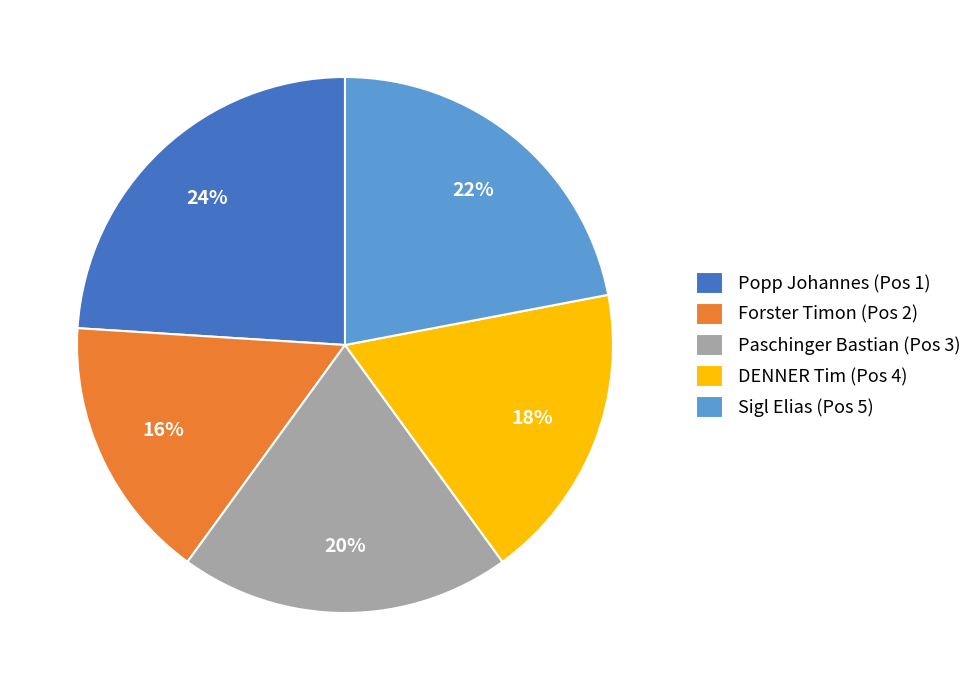

How many segments does this pie chart have?

5